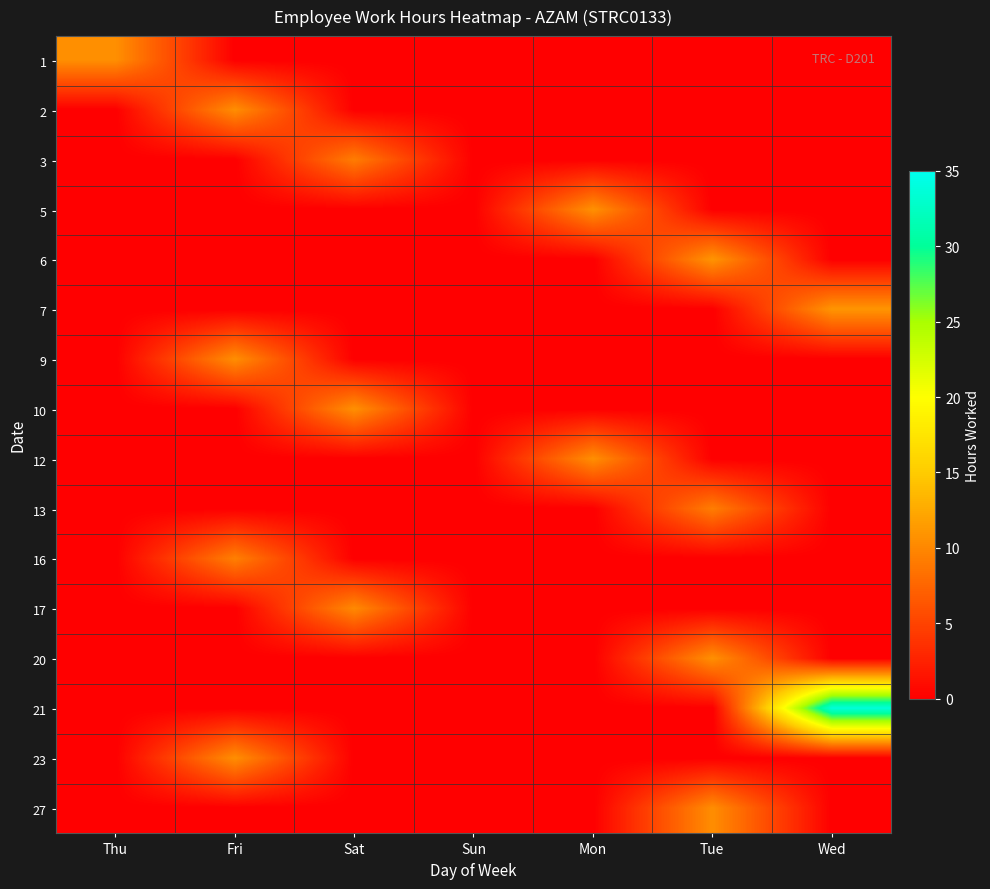

Reading right to left, extract all data points from this chart.

1: Wed=0.0	Tue=0.0	Mon=0.0	Sun=0.0	Sat=0.0	Fri=0.0	Thu=10.6
2: Wed=0.0	Tue=0.0	Mon=0.0	Sun=0.0	Sat=0.0	Fri=10.5	Thu=0.0
3: Wed=0.0	Tue=0.0	Mon=0.0	Sun=0.0	Sat=9.2	Fri=0.0	Thu=0.0
5: Wed=0.0	Tue=0.0	Mon=10.7	Sun=0.0	Sat=0.0	Fri=0.0	Thu=0.0
6: Wed=0.0	Tue=11.0	Mon=0.0	Sun=0.0	Sat=0.0	Fri=0.0	Thu=0.0
7: Wed=11.0	Tue=0.0	Mon=0.0	Sun=0.0	Sat=0.0	Fri=0.0	Thu=0.0
9: Wed=0.0	Tue=0.0	Mon=0.0	Sun=0.0	Sat=0.0	Fri=10.5	Thu=0.0
10: Wed=0.0	Tue=0.0	Mon=0.0	Sun=0.0	Sat=10.7	Fri=0.0	Thu=0.0
12: Wed=0.0	Tue=0.0	Mon=10.6	Sun=0.0	Sat=0.0	Fri=0.0	Thu=0.0
13: Wed=0.0	Tue=9.3	Mon=0.0	Sun=0.0	Sat=0.0	Fri=0.0	Thu=0.0
16: Wed=0.0	Tue=0.0	Mon=0.0	Sun=0.0	Sat=0.0	Fri=9.4	Thu=0.0
17: Wed=0.0	Tue=0.0	Mon=0.0	Sun=0.0	Sat=10.2	Fri=0.0	Thu=0.0
20: Wed=0.0	Tue=10.7	Mon=0.0	Sun=0.0	Sat=0.0	Fri=0.0	Thu=0.0
21: Wed=33.7	Tue=0.0	Mon=0.0	Sun=0.0	Sat=0.0	Fri=0.0	Thu=0.0
23: Wed=0.0	Tue=0.0	Mon=0.0	Sun=0.0	Sat=0.0	Fri=10.5	Thu=0.0
27: Wed=0.0	Tue=10.4	Mon=0.0	Sun=0.0	Sat=0.0	Fri=0.0	Thu=0.0